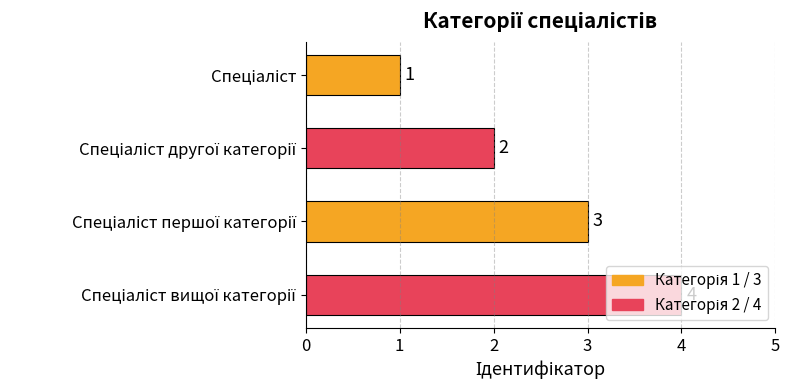

What is the greatest value displayed?

4